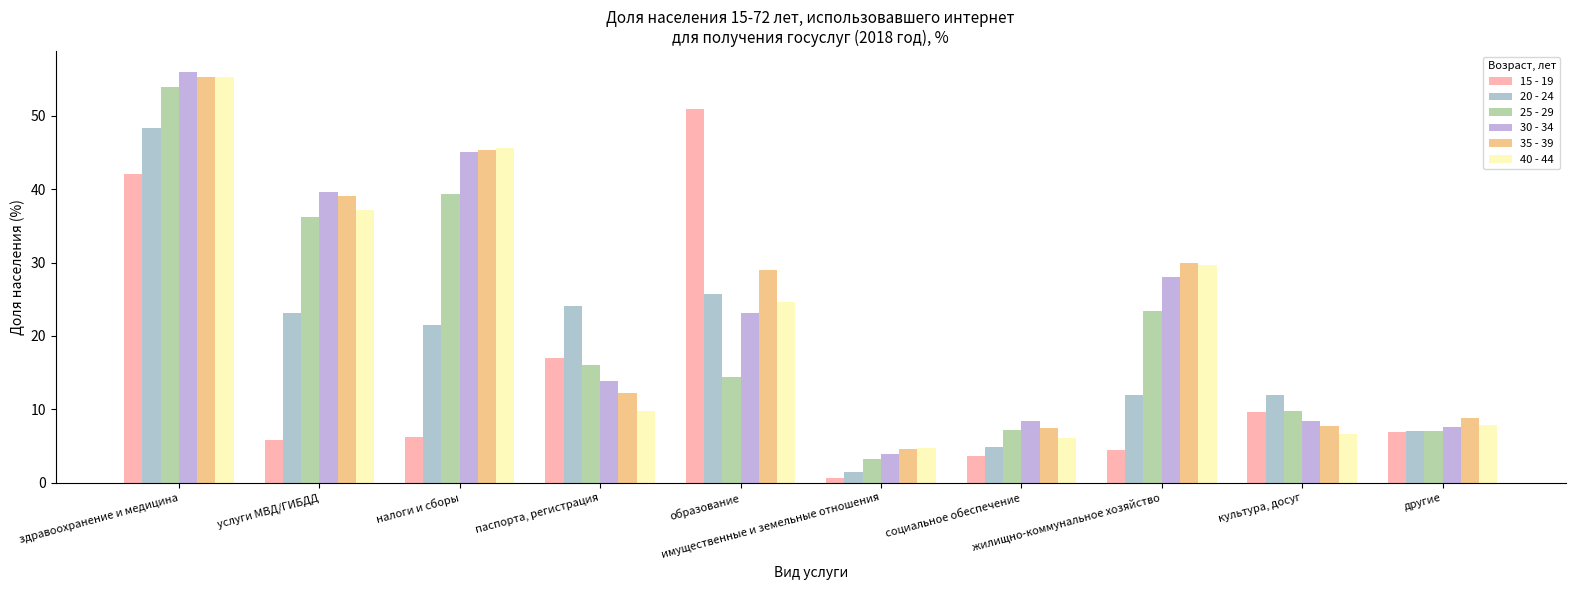

Where is 20 - 24 nearest to the value 24?

паспорта, регистрация